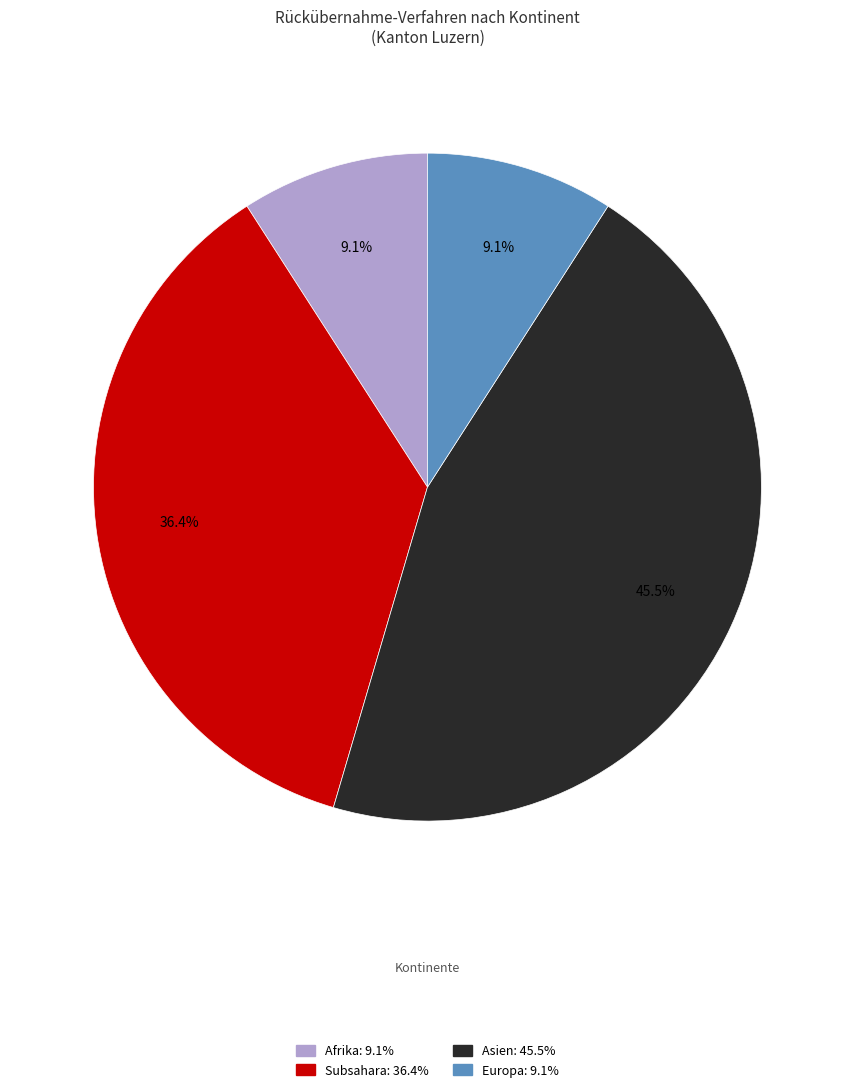

Is there any slice that represents more than half of the pie?

No